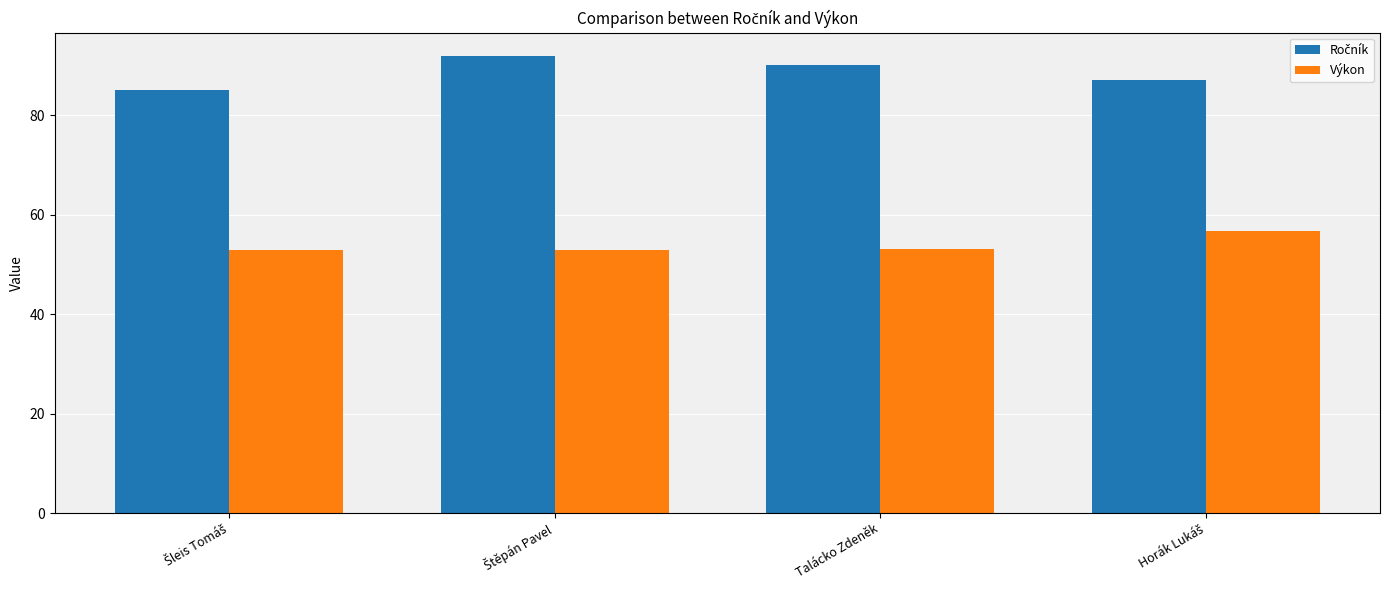

What is the sum of all Výkon values?

215.6